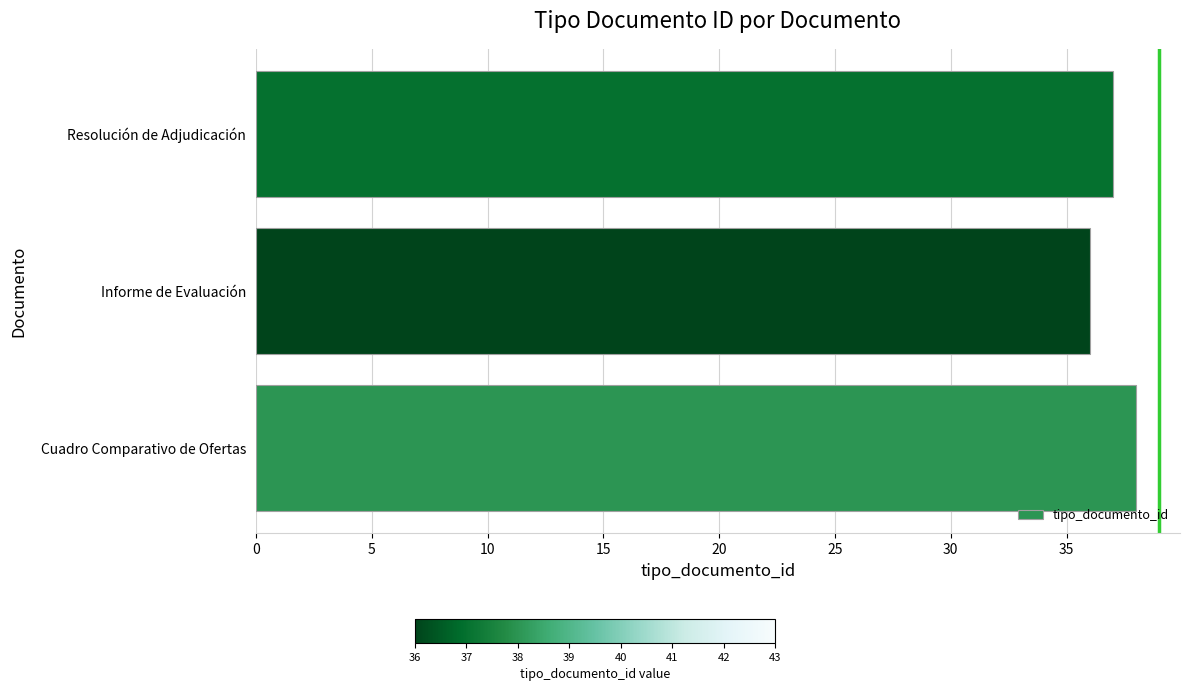

At which label is the value closest to 37?

Resolución de Adjudicación